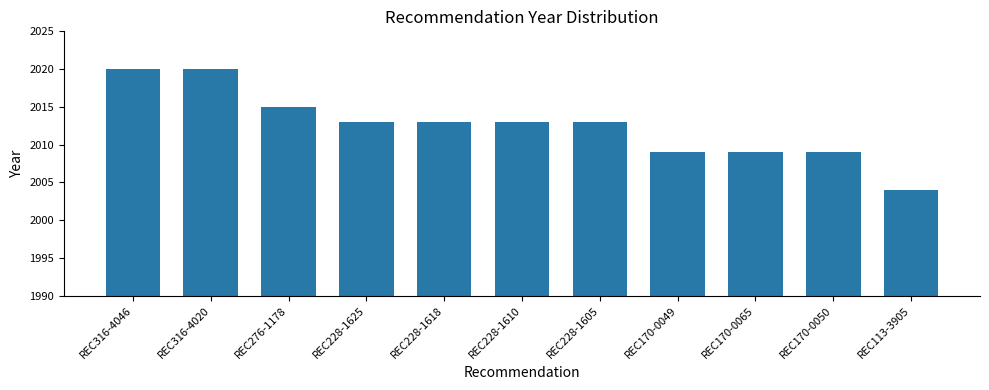

True or false: the data shows 1050 at REC113-3905.

False